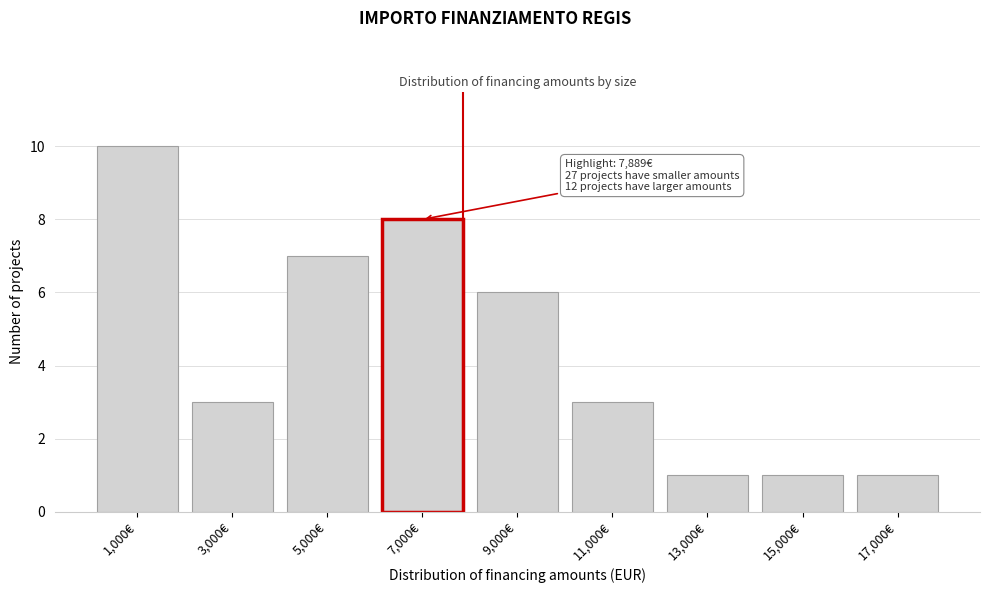

Reading left to right, transcribe all the data shown in this chart.

1,000€=10	3,000€=3	5,000€=7	7,000€=8	9,000€=6	11,000€=3	13,000€=1	15,000€=1	17,000€=1